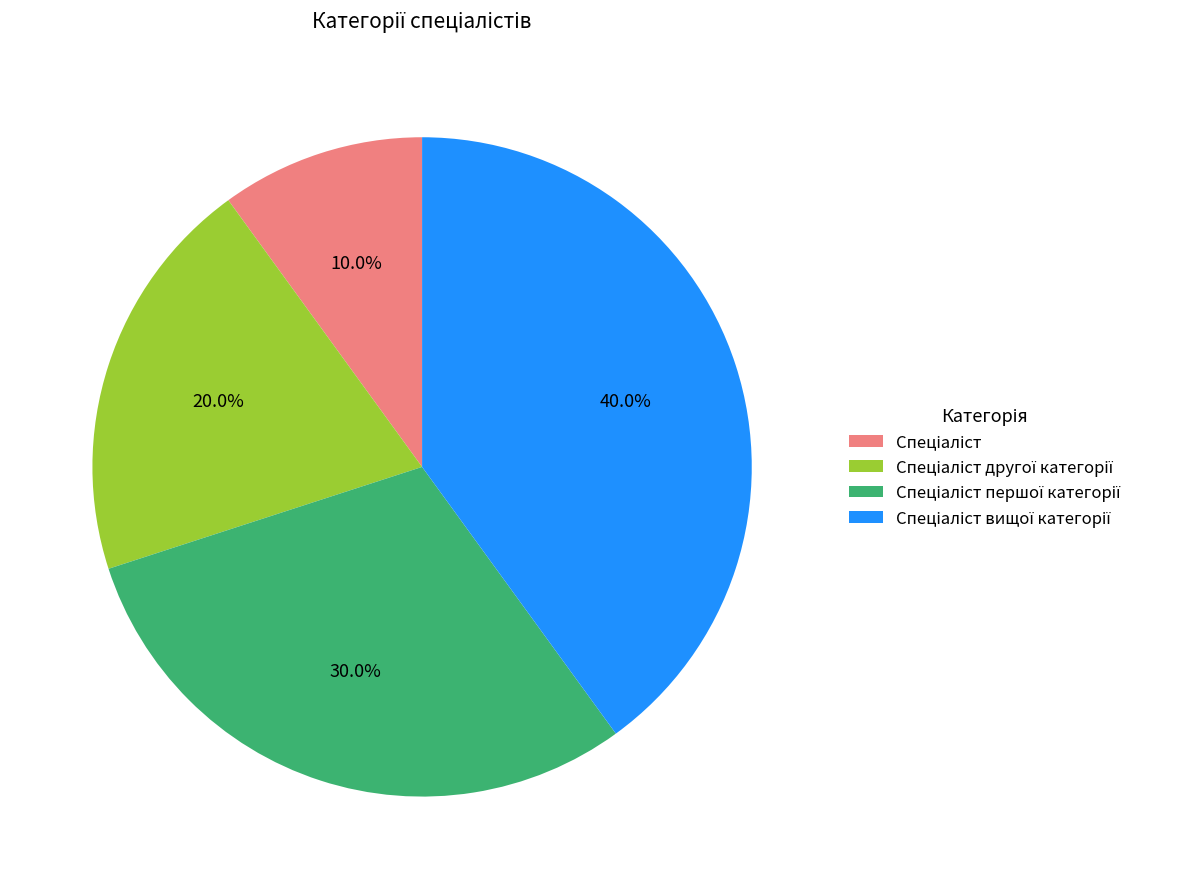

Does any single category account for the majority?

No